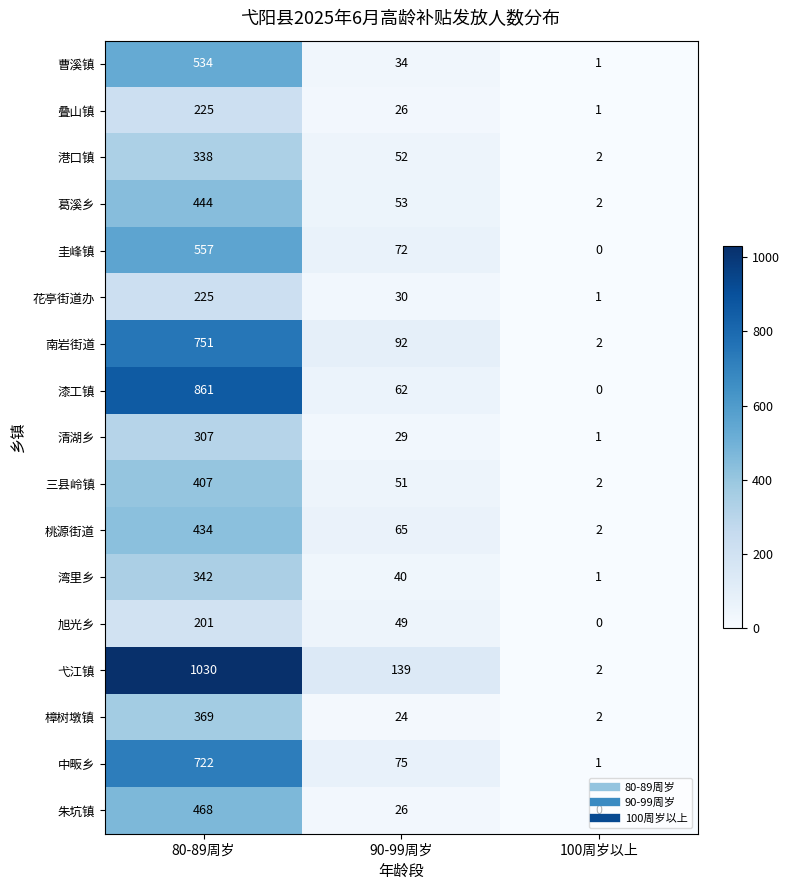

Where is 港口镇 nearest to the value 170?

90-99周岁